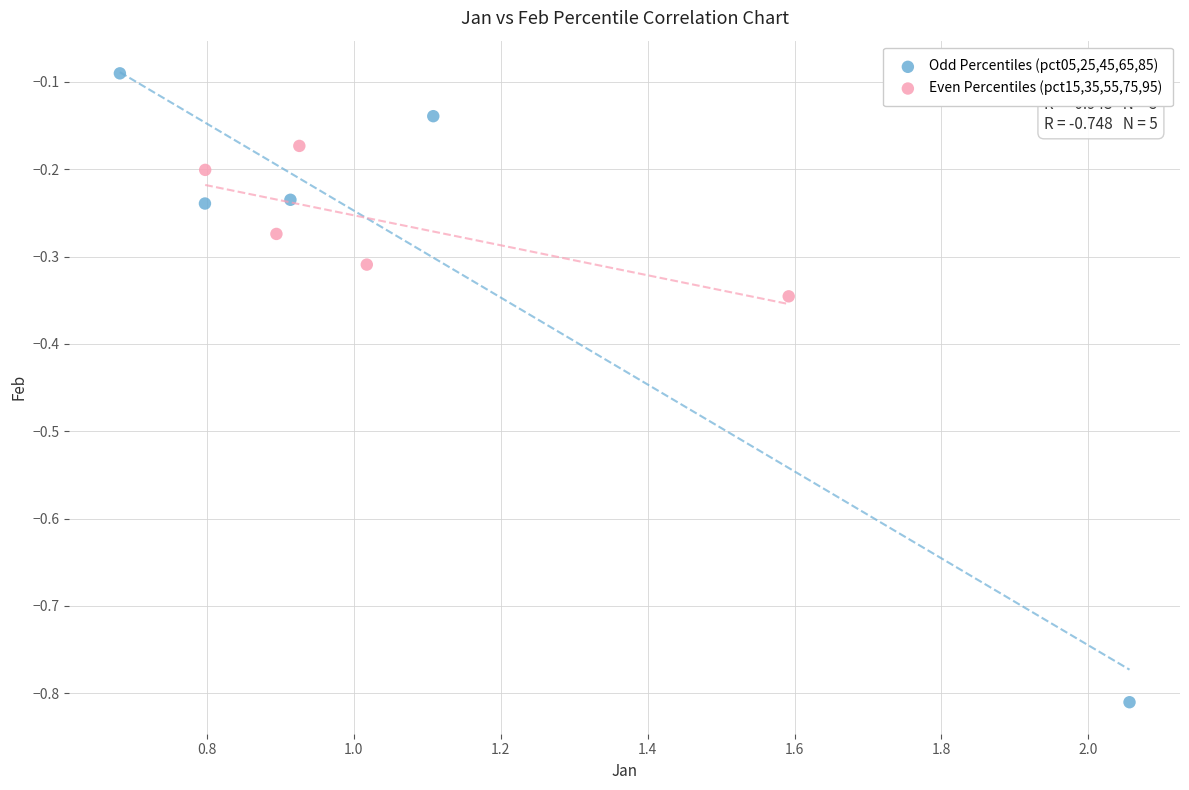

Which series has the widest spread of Y values?

Odd Percentiles (pct05,25,45,65,85)